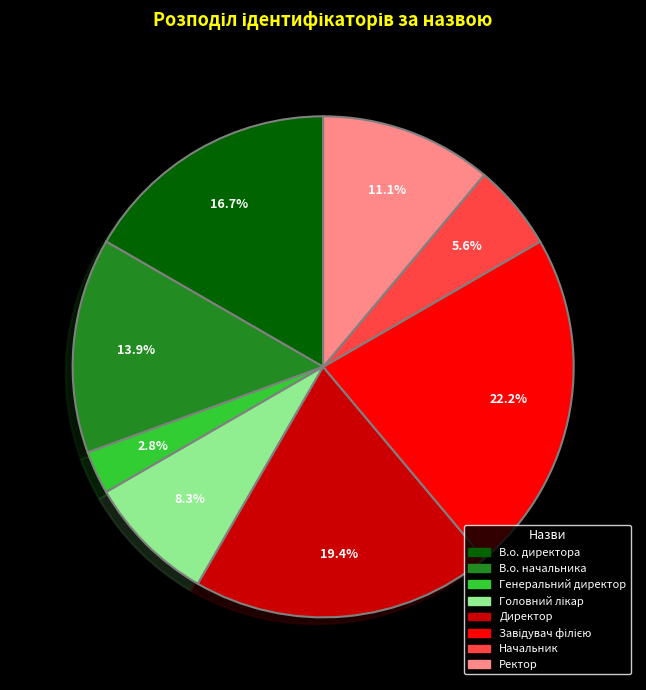

To the nearest percent, what is the difference between the largest and smallest slice percentages?

19%